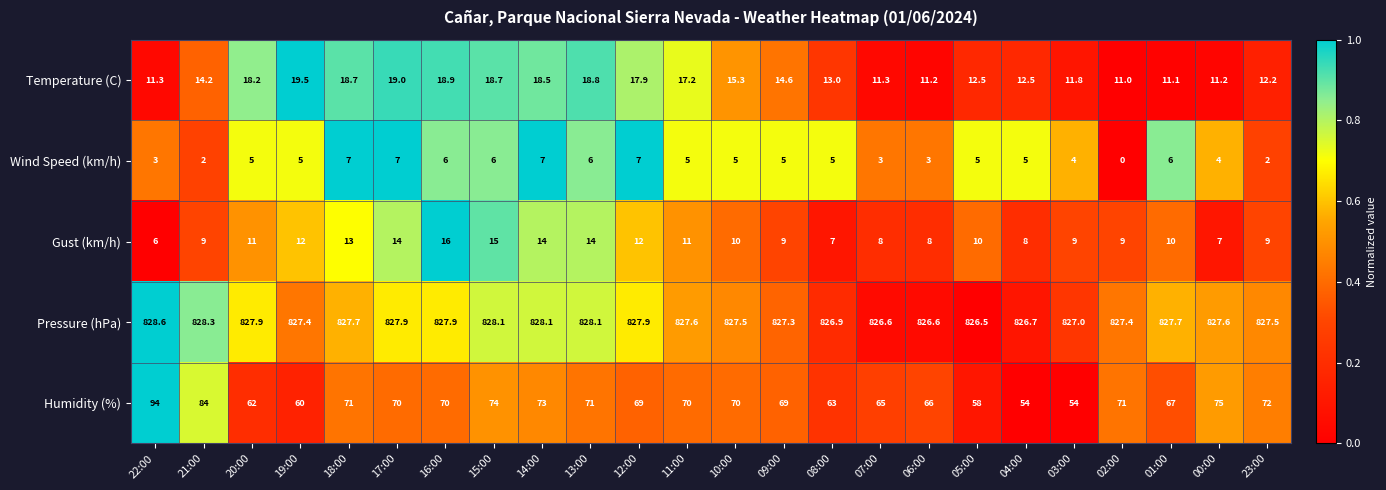

What is the spread (max minus min) of values at 10:00?

822.5